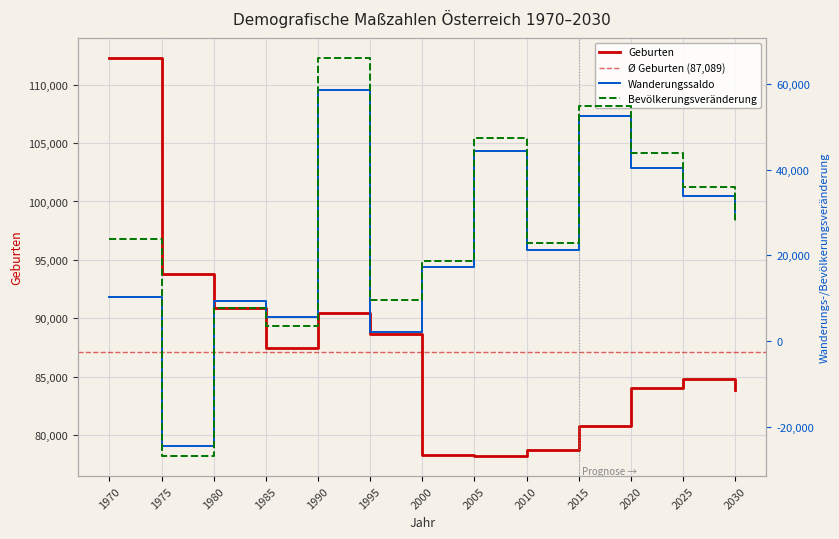

What is the total value across all series at 2010?

122917